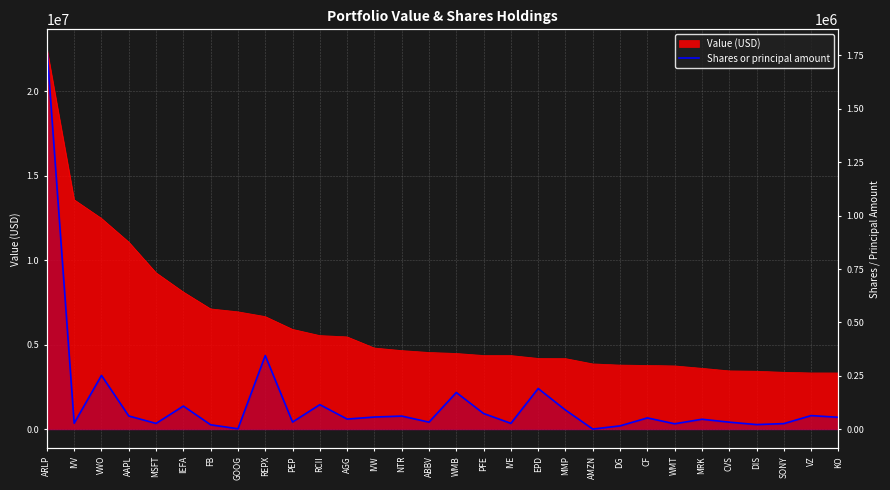

The value at CVS is 23253. True or false?

False